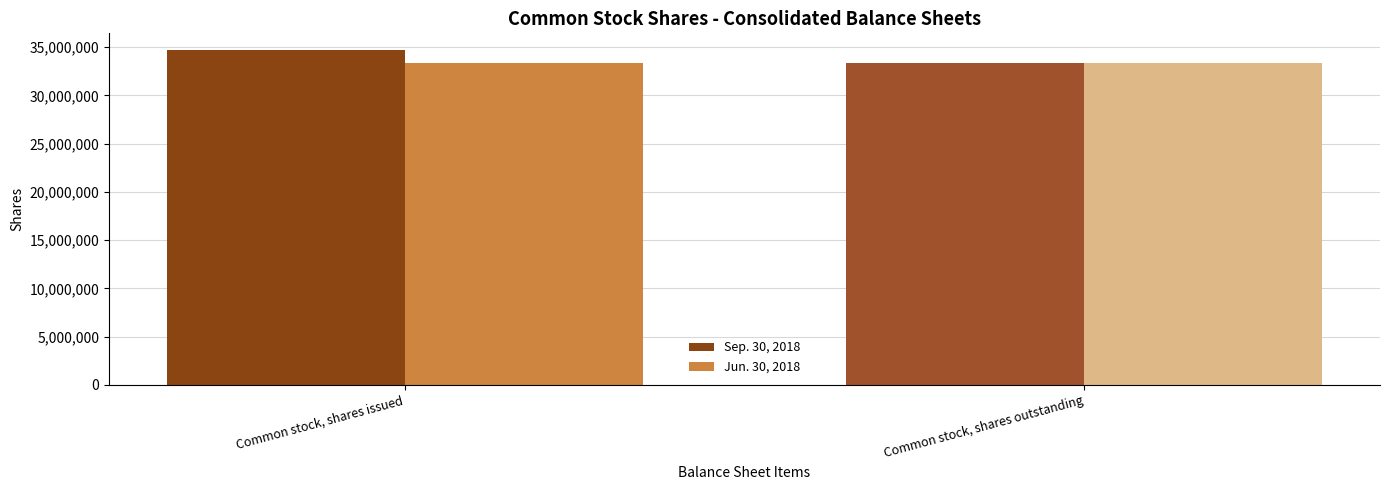

Reading left to right, extract all data points from this chart.

Sep. 30, 2018: 34703282	33360032
Jun. 30, 2018: 33360032	33360032